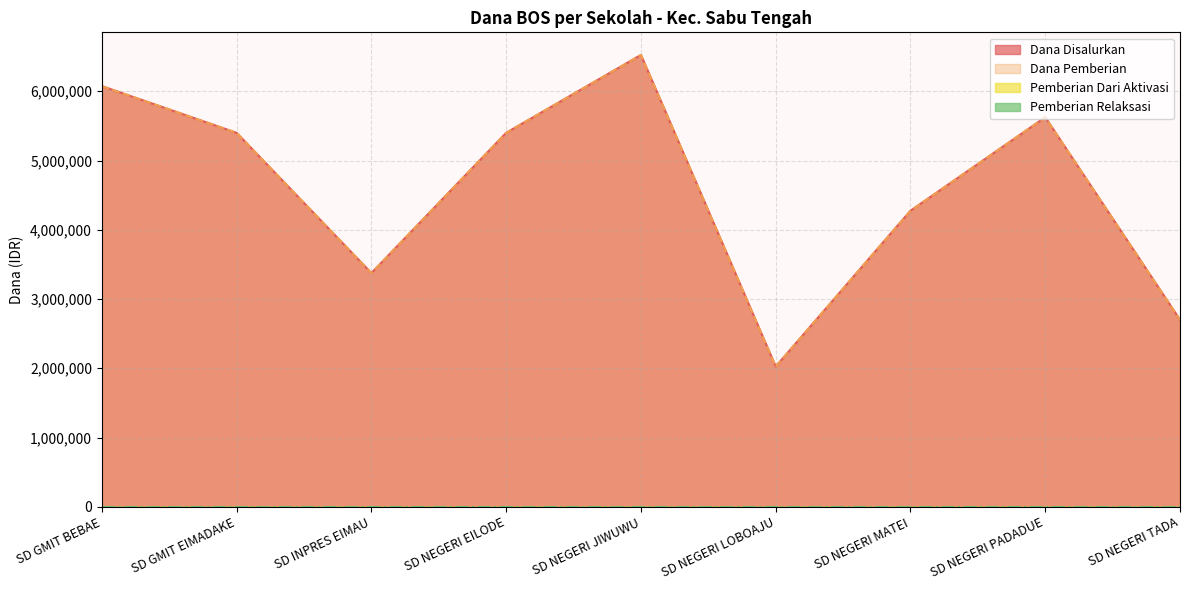

Does the chart display data point markers on the line(s)?

No